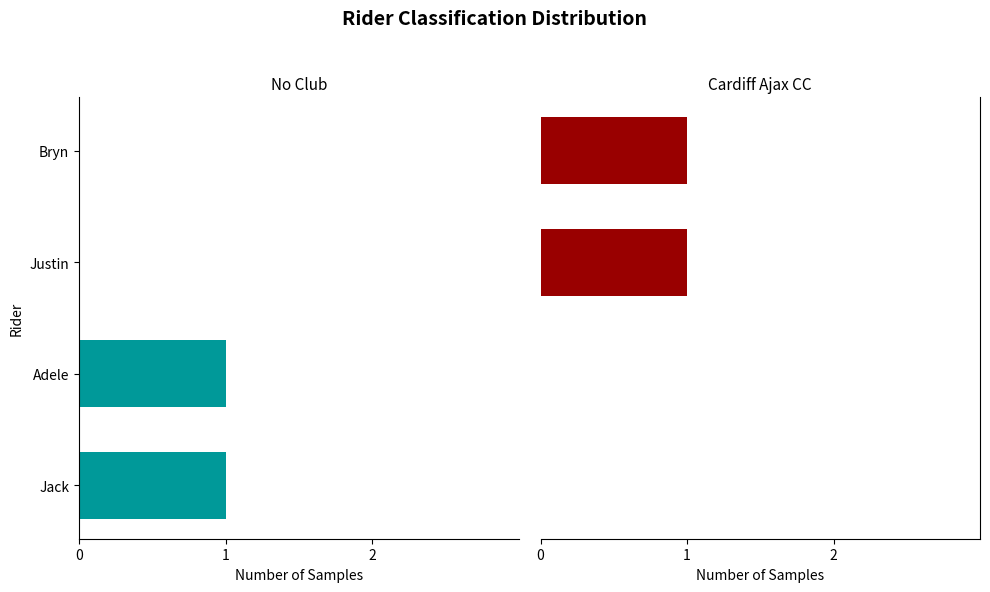

At how many categories does at least one series exceed 0?

2